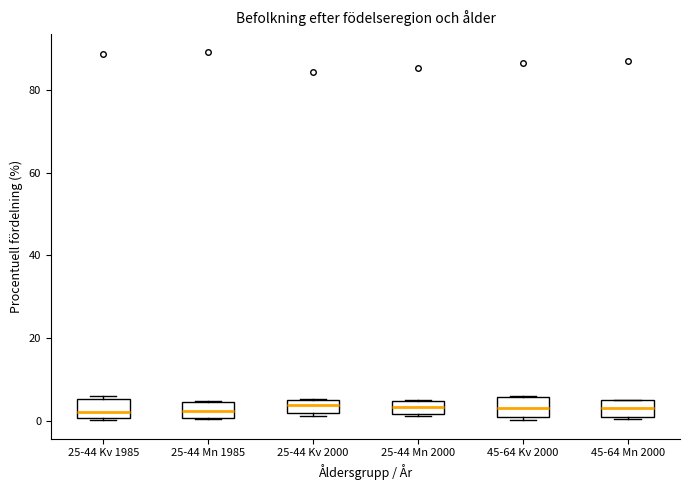

Where is the lower edge of the box for 45-64 Kv 2000 on the y-axis? The values are not printed on the chart, so give them approximately, as read against the axis.

0